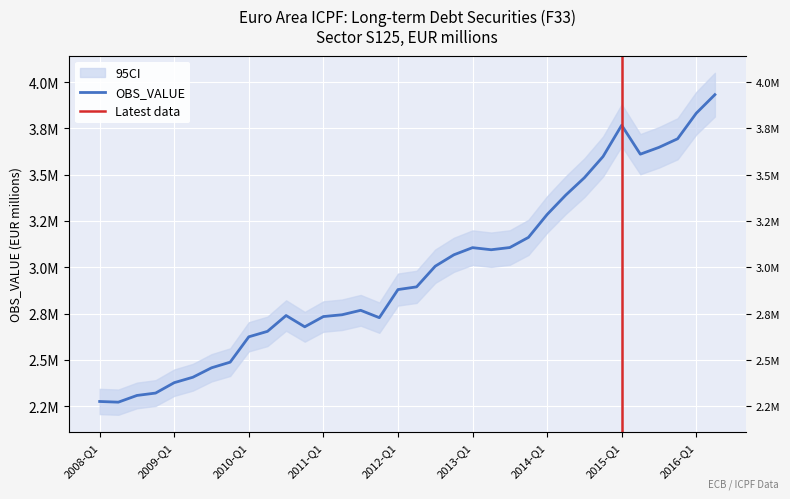

What is the label of the 29th point from the right?

2009-Q2